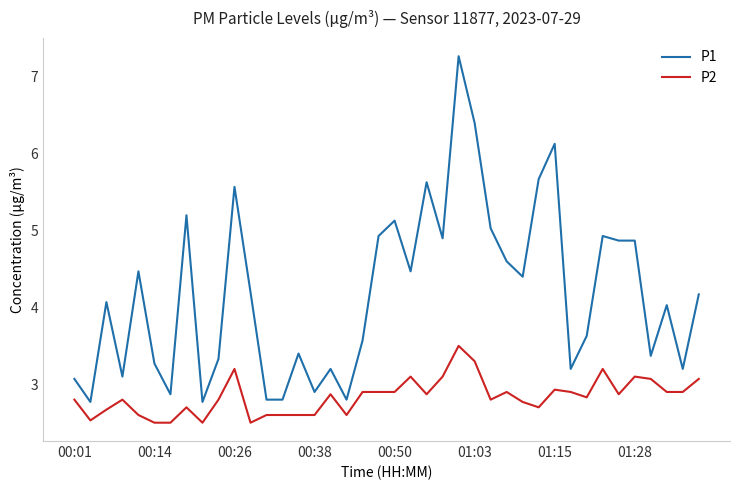

Which series has the widest spread of values?

P1